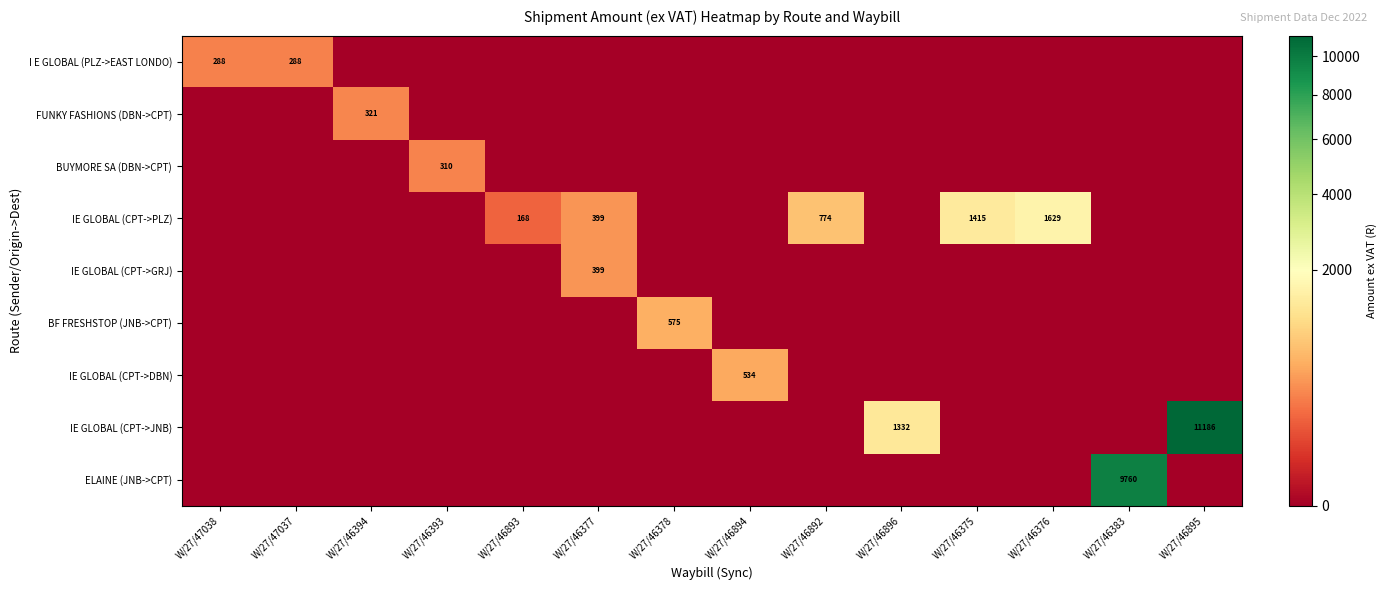

Which label corresponds to the smallest value in the chart?

W/27/46394